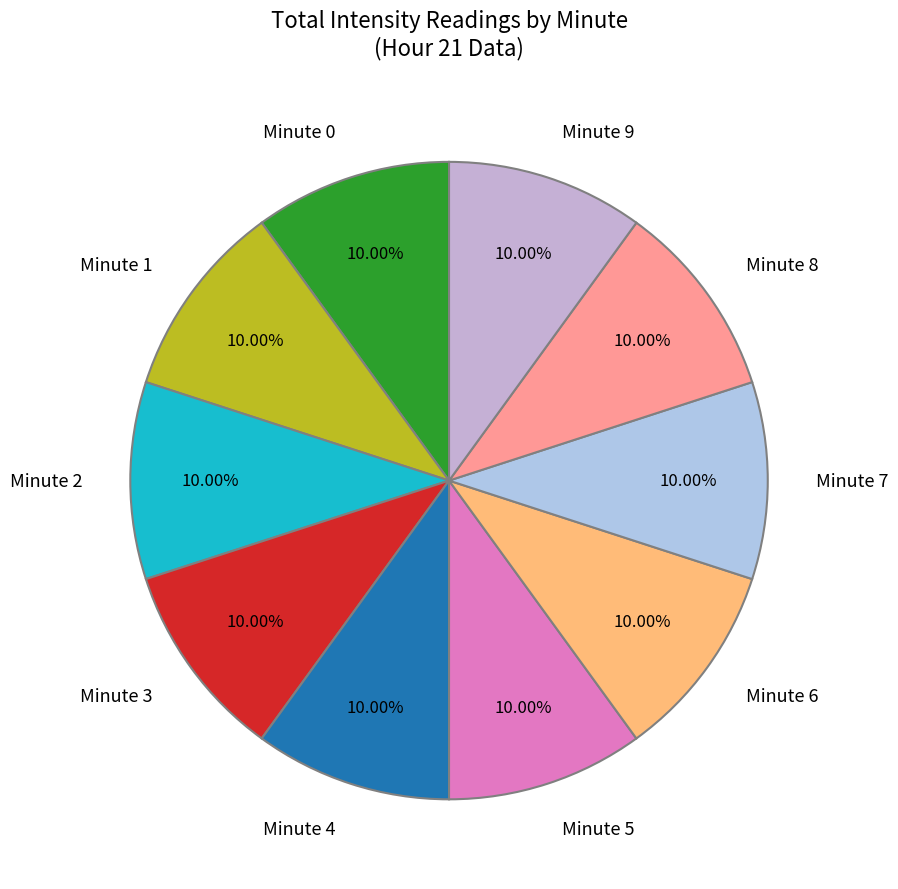

Does any single category account for the majority?

No